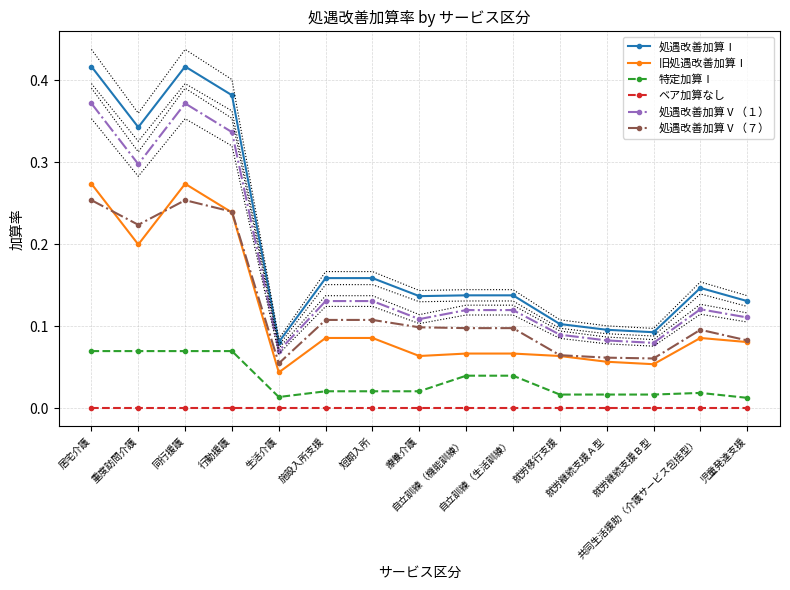

What is the label of the 12th point from the left?

就労継続支援Ａ型